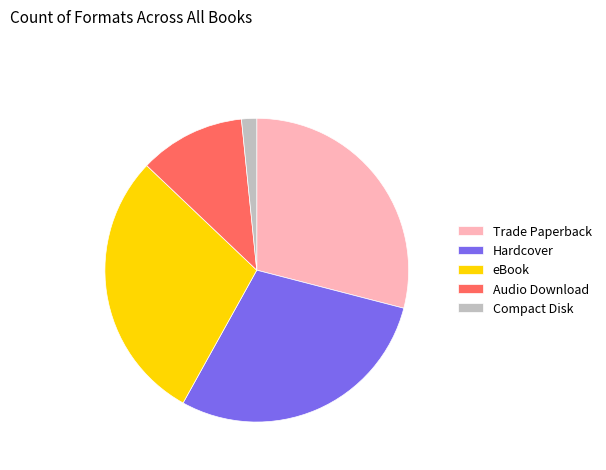

How many segments does this pie chart have?

5